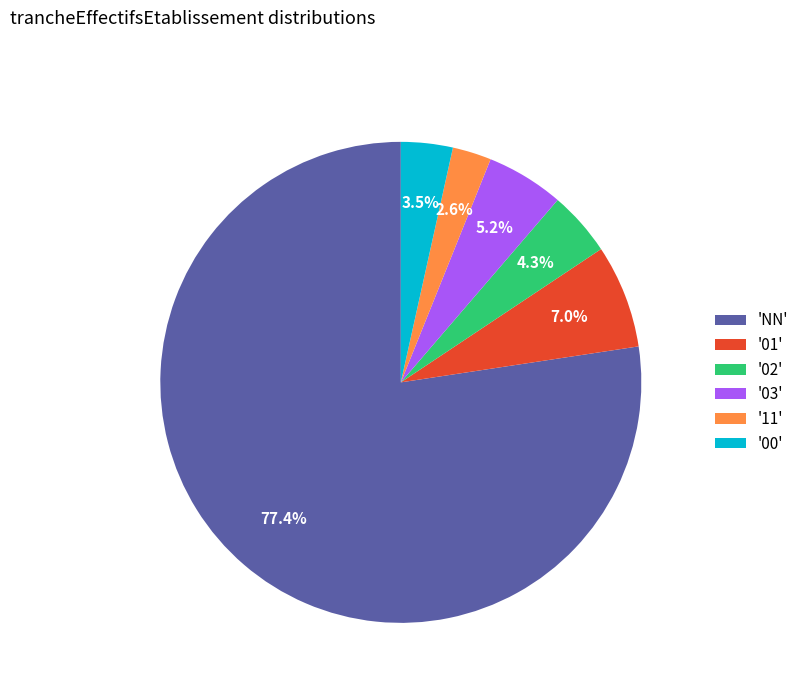

Rank the categories by value from lowest to highest.

'11', '00', '02', '03', '01', 'NN'